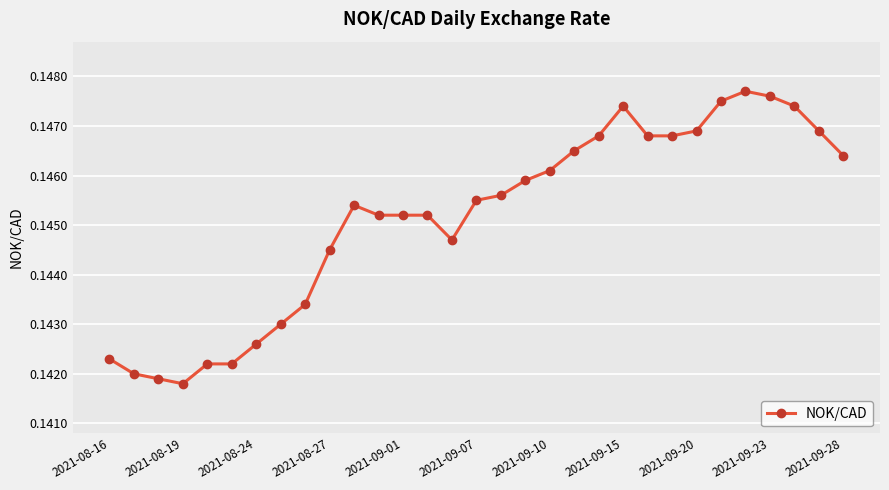

True or false: the data has more than 1 interior local peaks.

True